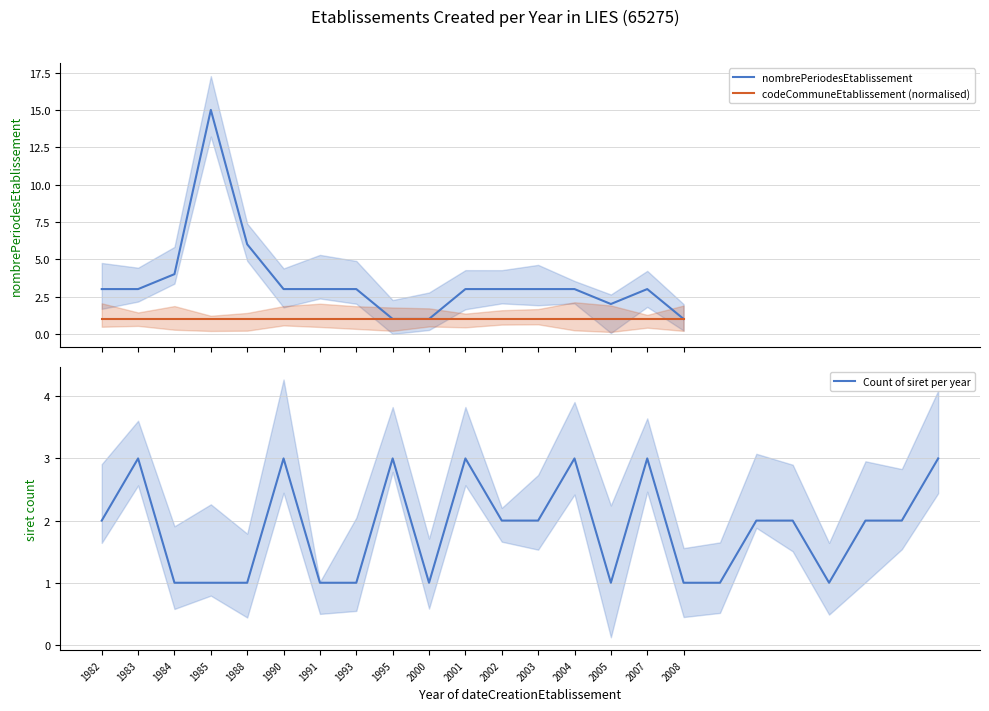

Reading left to right, list all the values displayed in this chart.

3	3	4	15	6	3	3	3	1	1	3	3	3	3	2	3	1